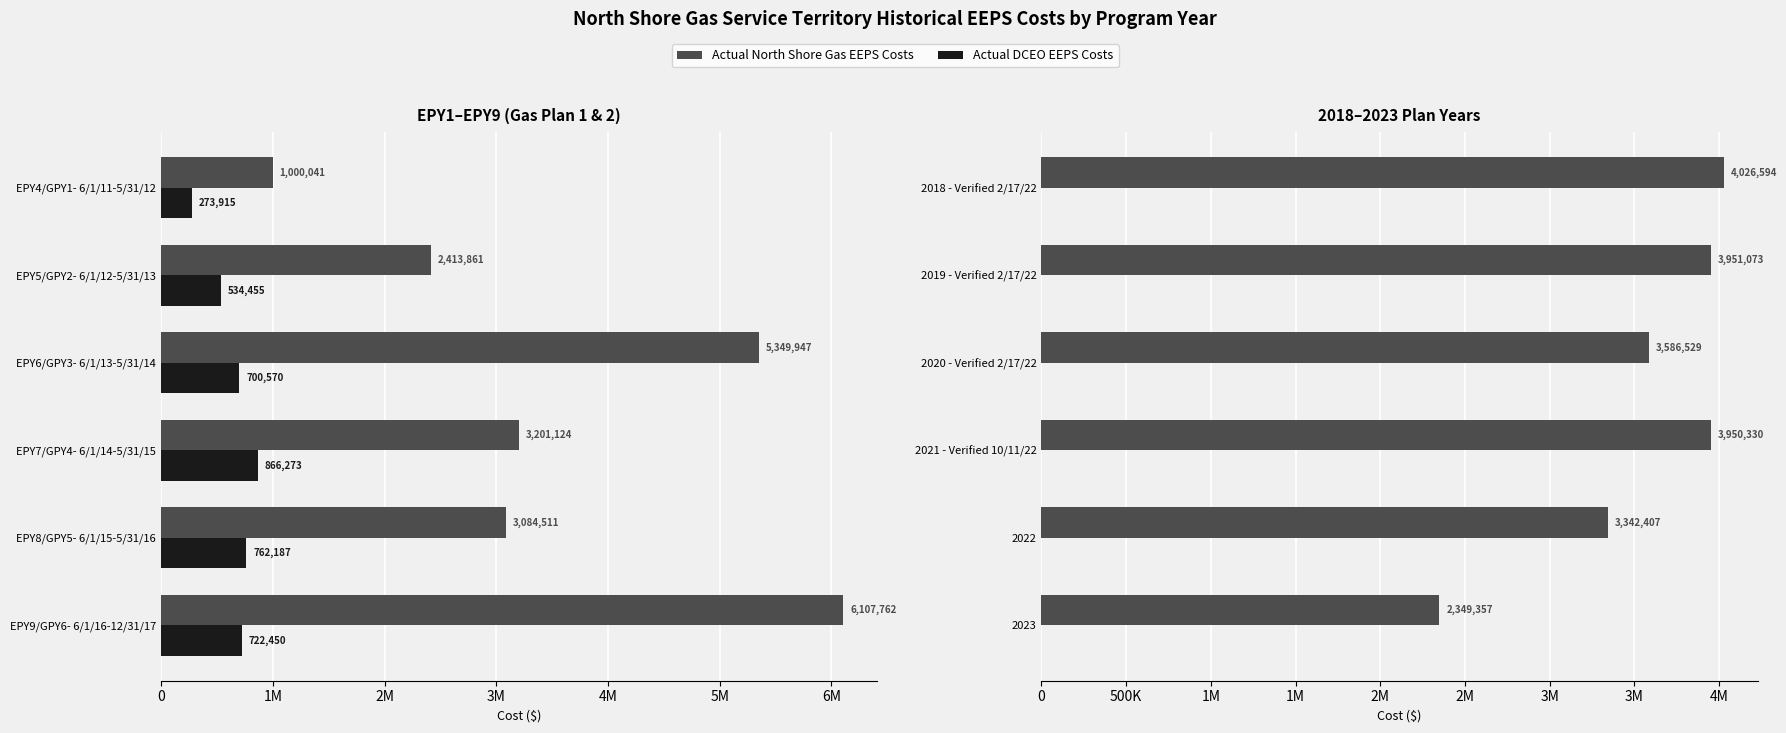

At how many categories does at least one series exceed 1295216?

6